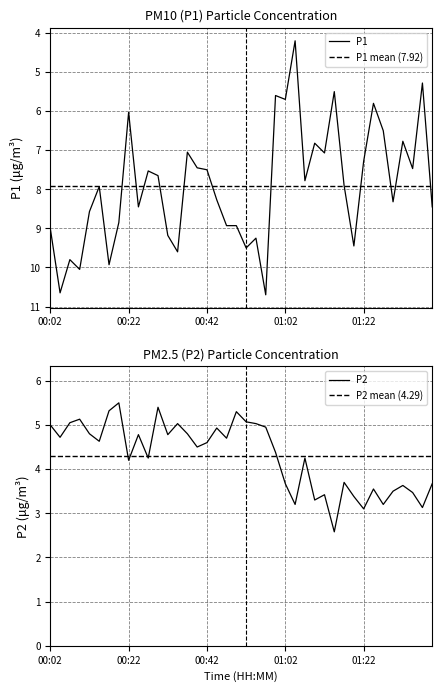

What is the label of the 10th point from the left?

00:24